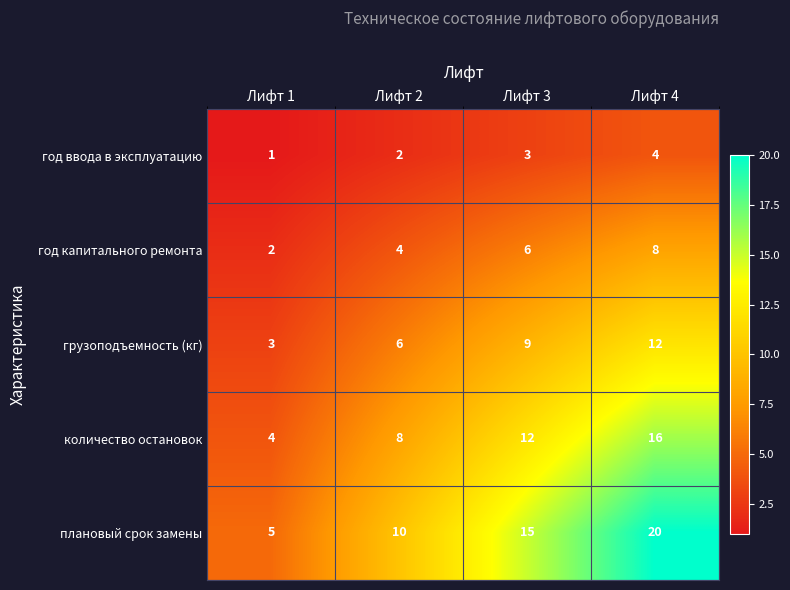

What is the difference between the грузоподъемность (кг) values at Лифт 3 and Лифт 2?

3